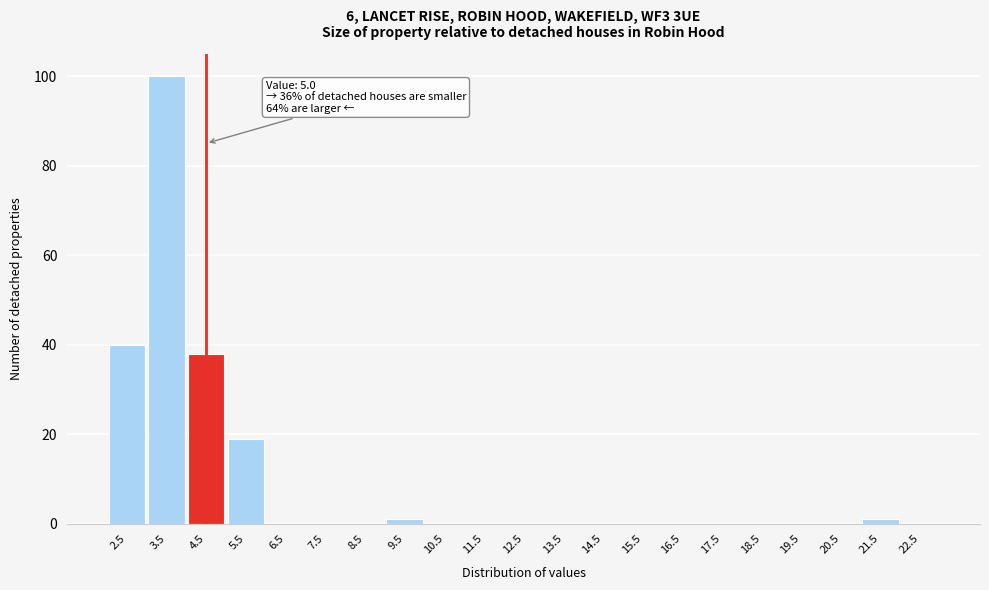

Reading right to left, transcribe all the data shown in this chart.

22.5=0	21.5=1	20.5=0	19.5=0	18.5=0	17.5=0	16.5=0	15.5=0	14.5=0	13.5=0	12.5=0	11.5=0	10.5=0	9.5=1	8.5=0	7.5=0	6.5=0	5.5=19	4.5=38	3.5=100	2.5=40